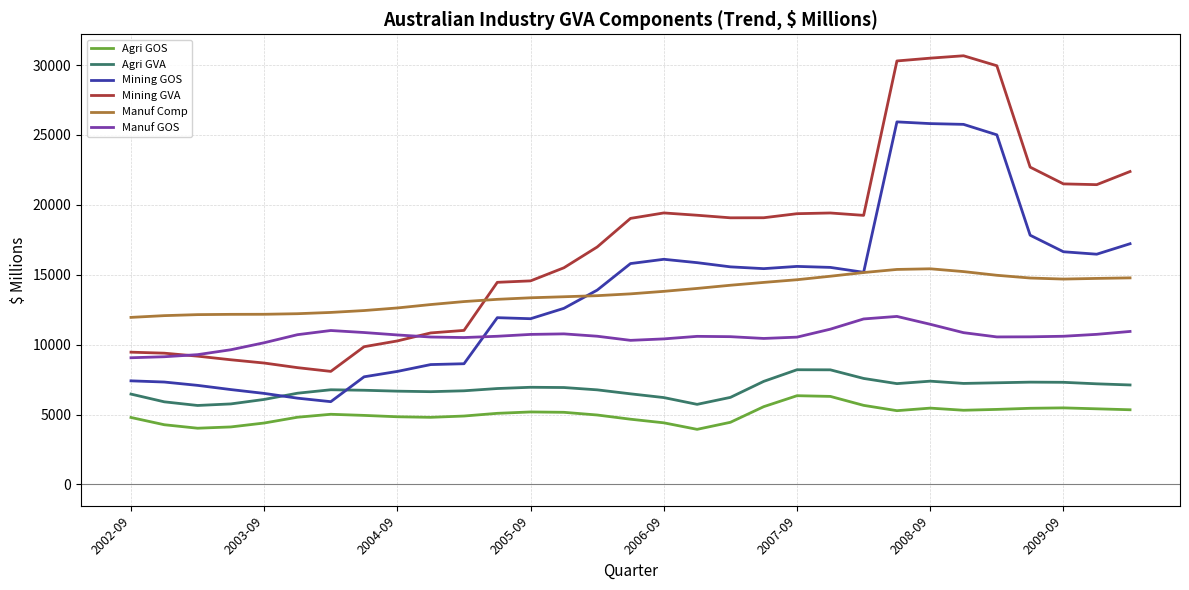

Which series has the largest range (max minus min)?

Mining GVA